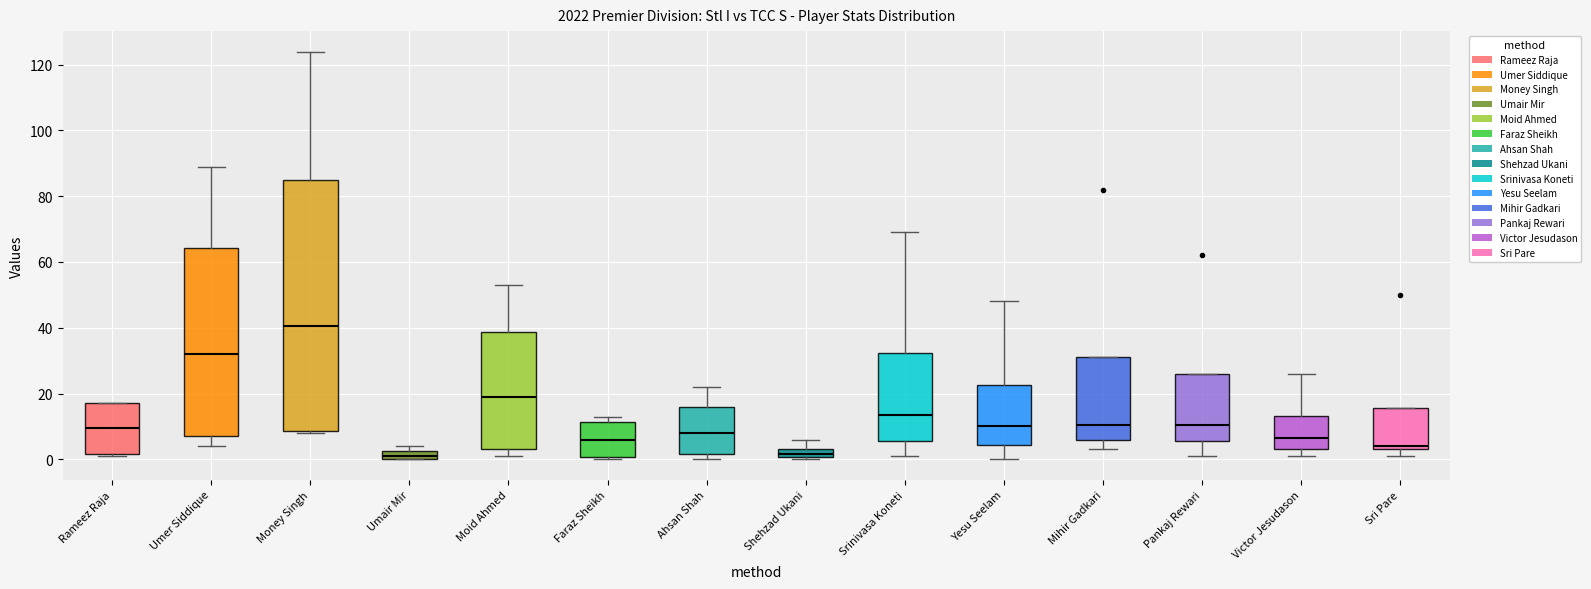

Which box has the highest median line?

Money Singh